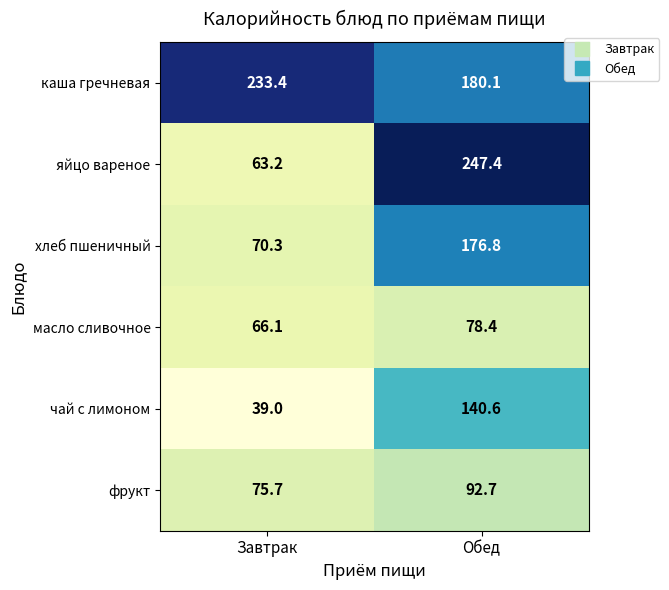

Reading left to right, list all the values displayed in this chart.

каша гречневая: 233.4	180.1
яйцо вареное: 63.2	247.4
хлеб пшеничный: 70.3	176.8
масло сливочное: 66.1	78.4
чай с лимоном: 39.0	140.6
фрукт: 75.7	92.7